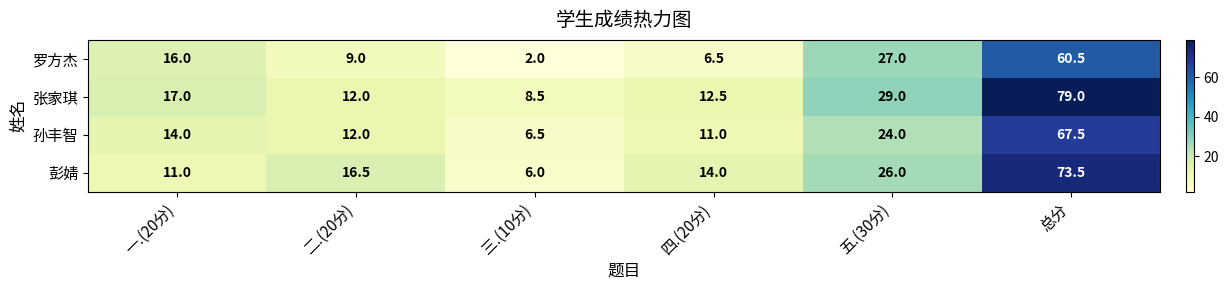

Rank the series by their maximum value, from highest to lowest.

张家琪, 彭婧, 孙丰智, 罗方杰